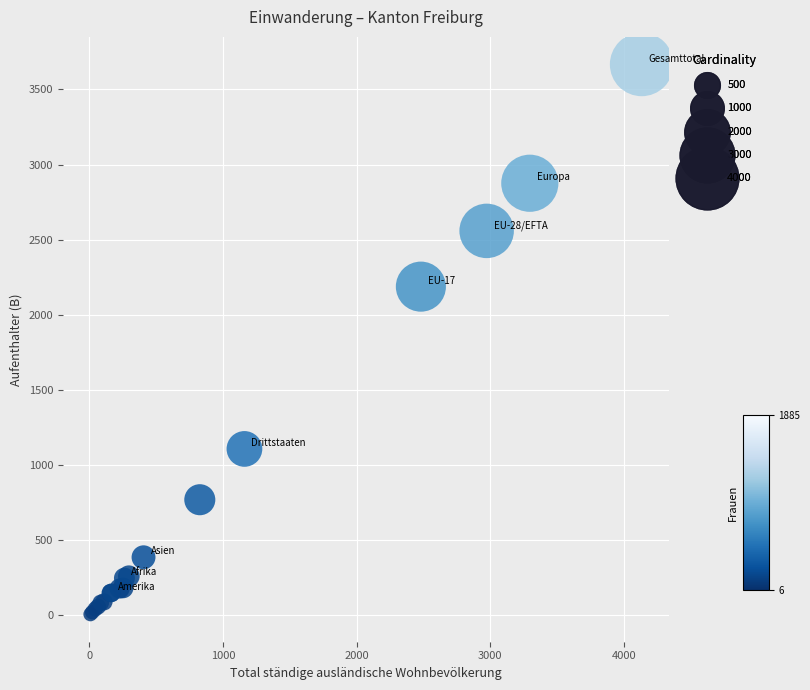

What Y value in the scatter plot is closest to 1837?

2188